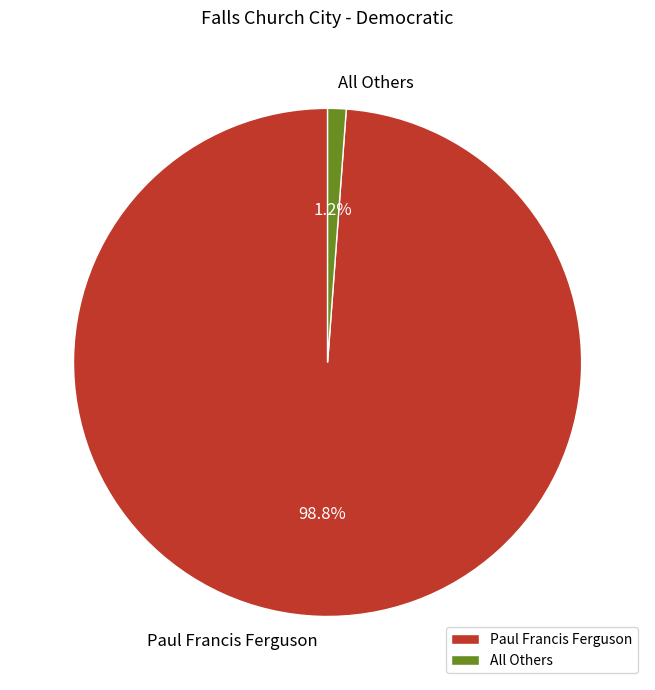

How many segments does this pie chart have?

2